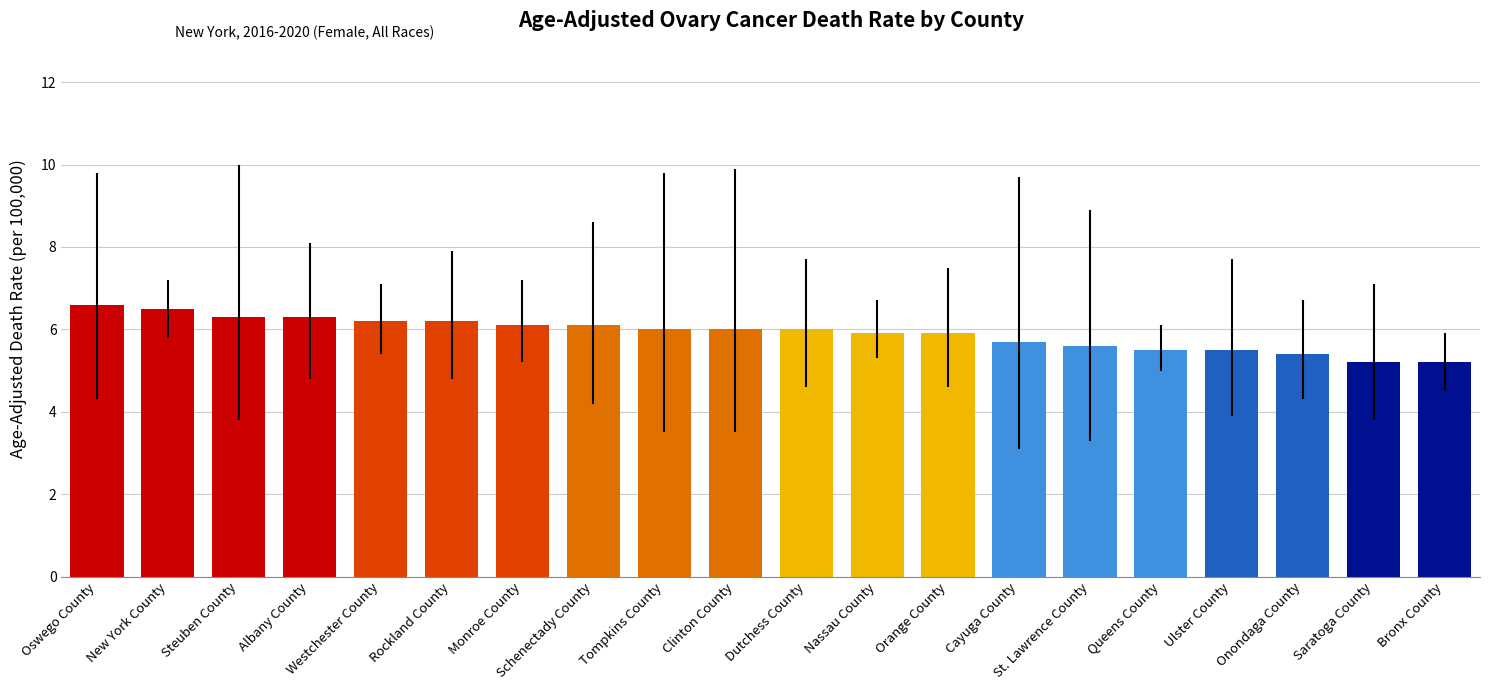

What is the difference between the maximum and minimum values?

1.4